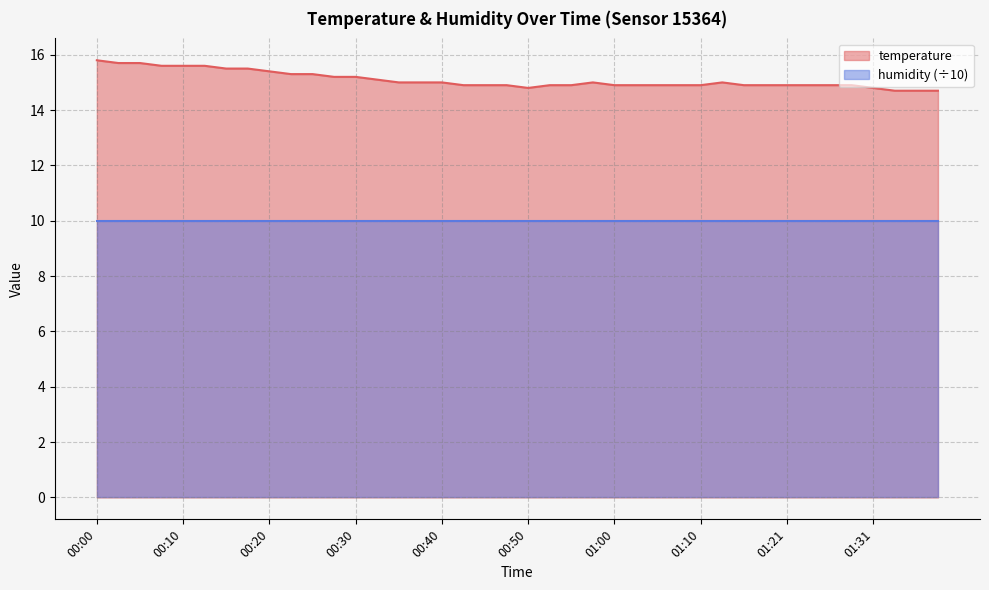

What position from the right is 00:10?

36